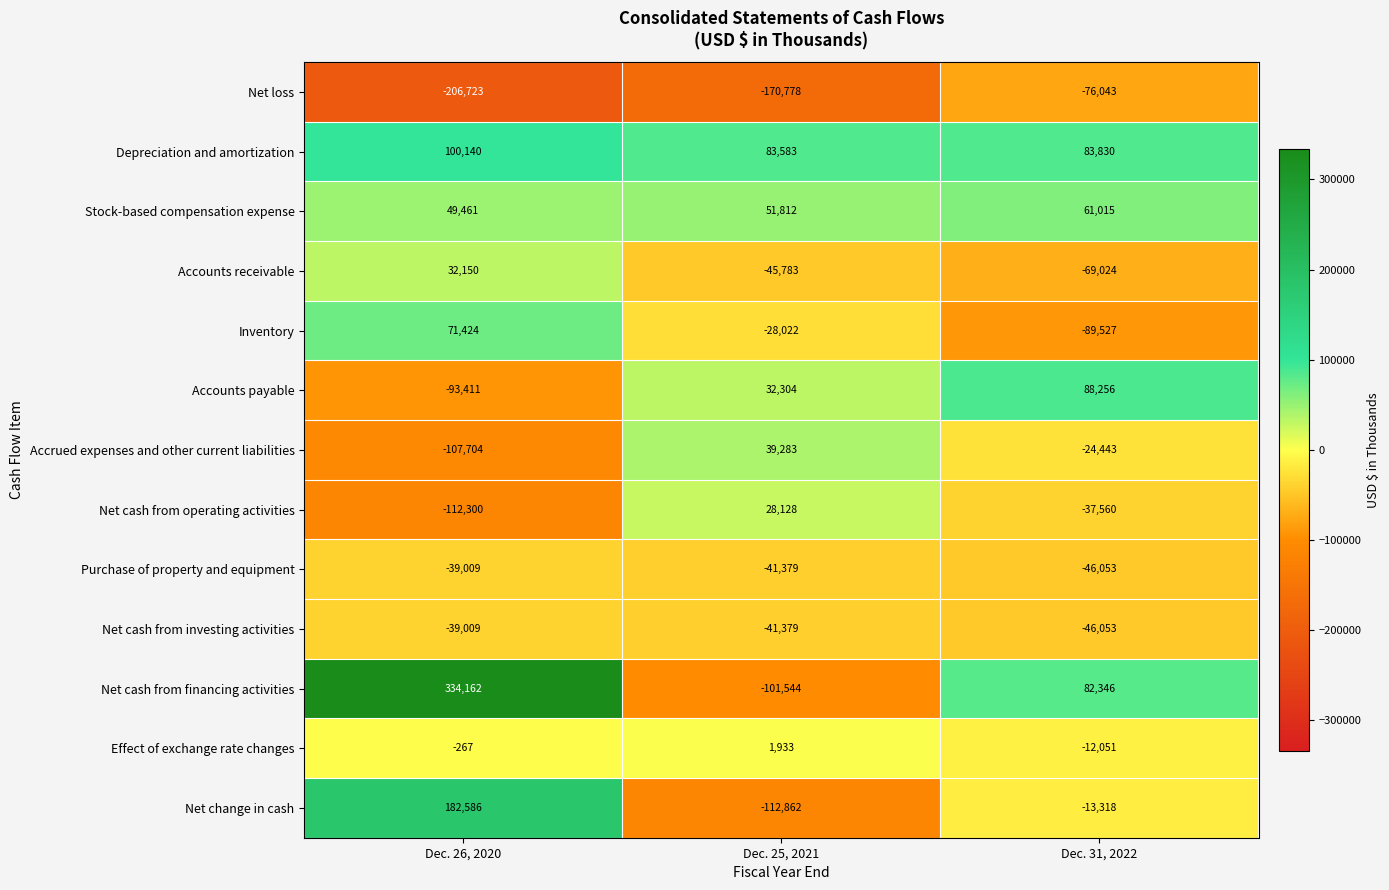

Rank the categories by Inventory value from lowest to highest.

Dec. 31, 2022, Dec. 25, 2021, Dec. 26, 2020